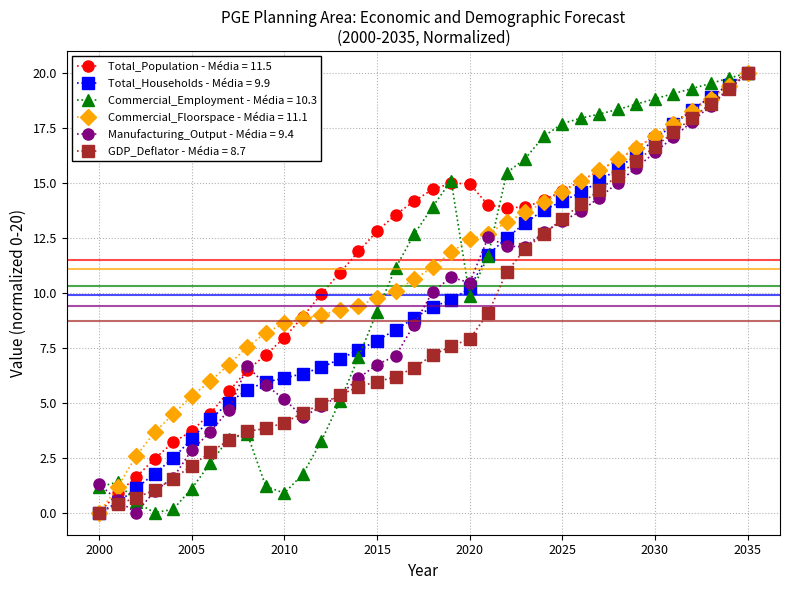

What is the highest value of the Total_Households - Média = 9.9 series?

20.0